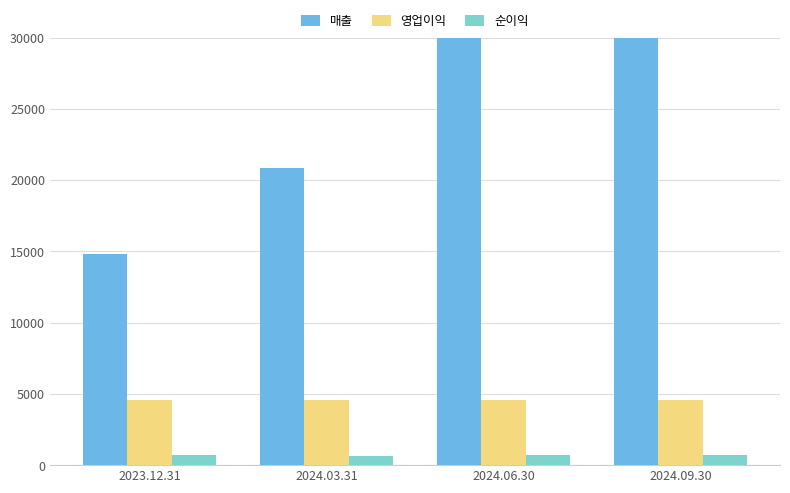

At which category is the sum across all series the highest?

2024.09.30